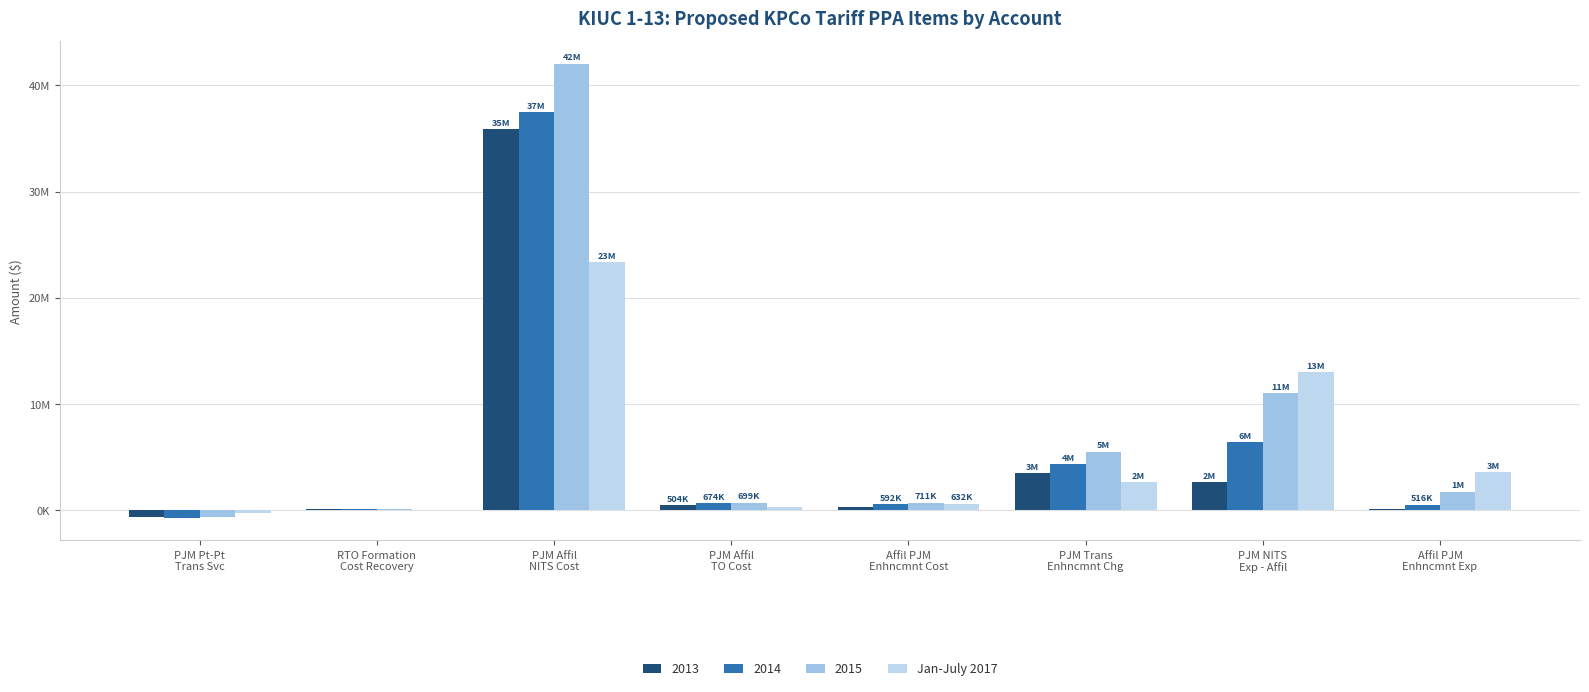

Are the bars horizontal?

No